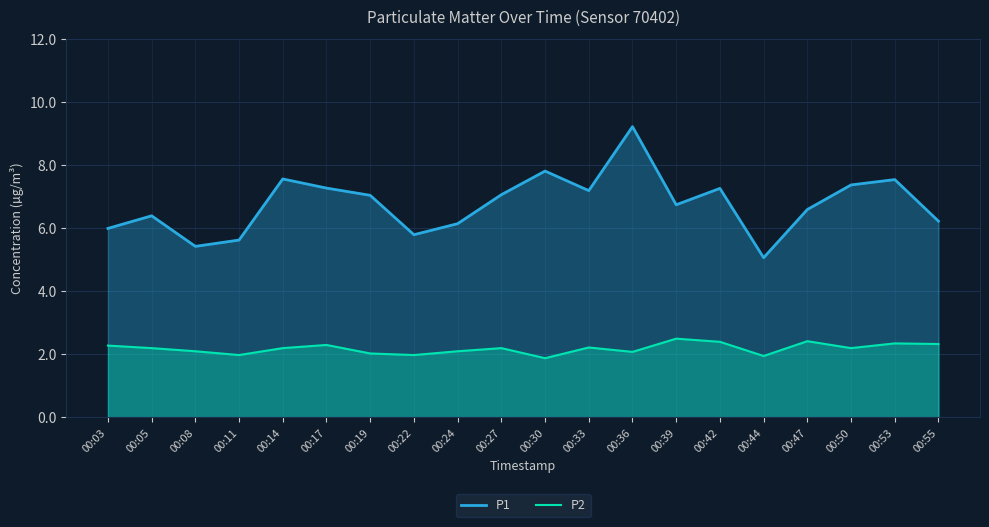

True or false: P2 and P1 intersect in this chart.

False